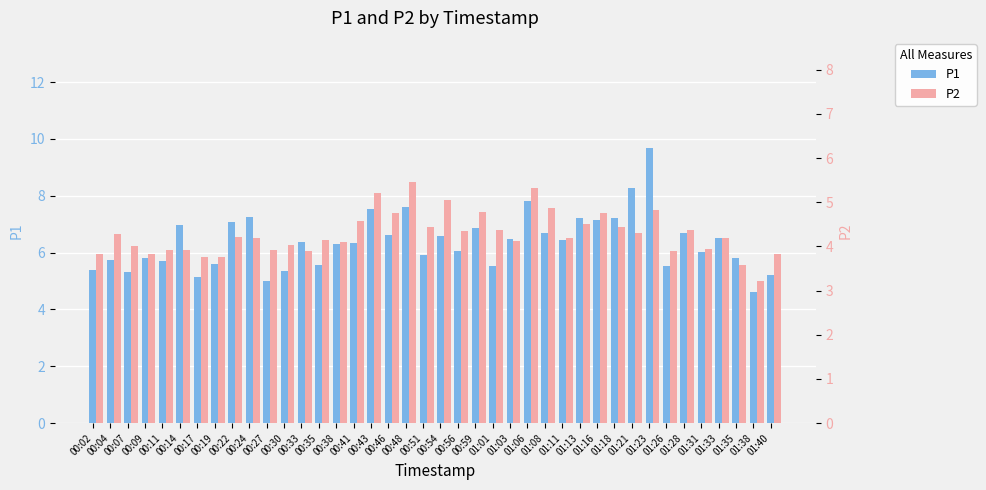

Where does the P1 series first go above 6?

00:14